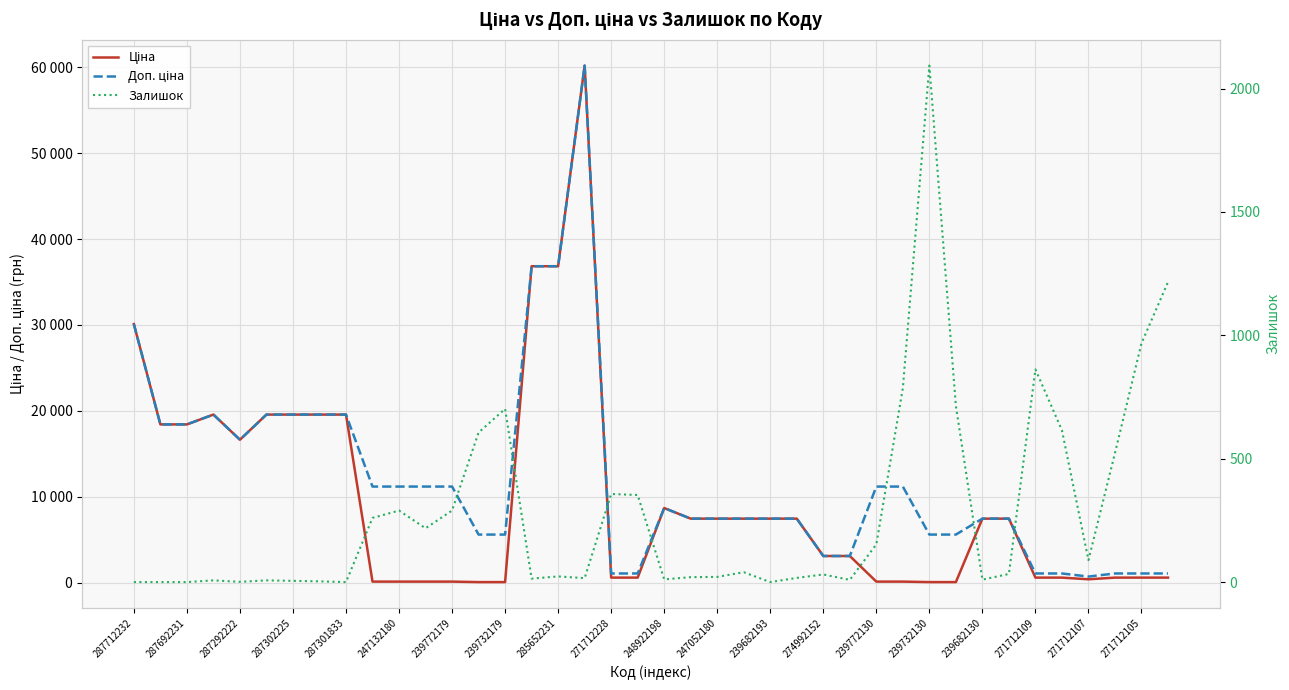

The Ціна series shows 4137.2 at 287692231. True or false?

False